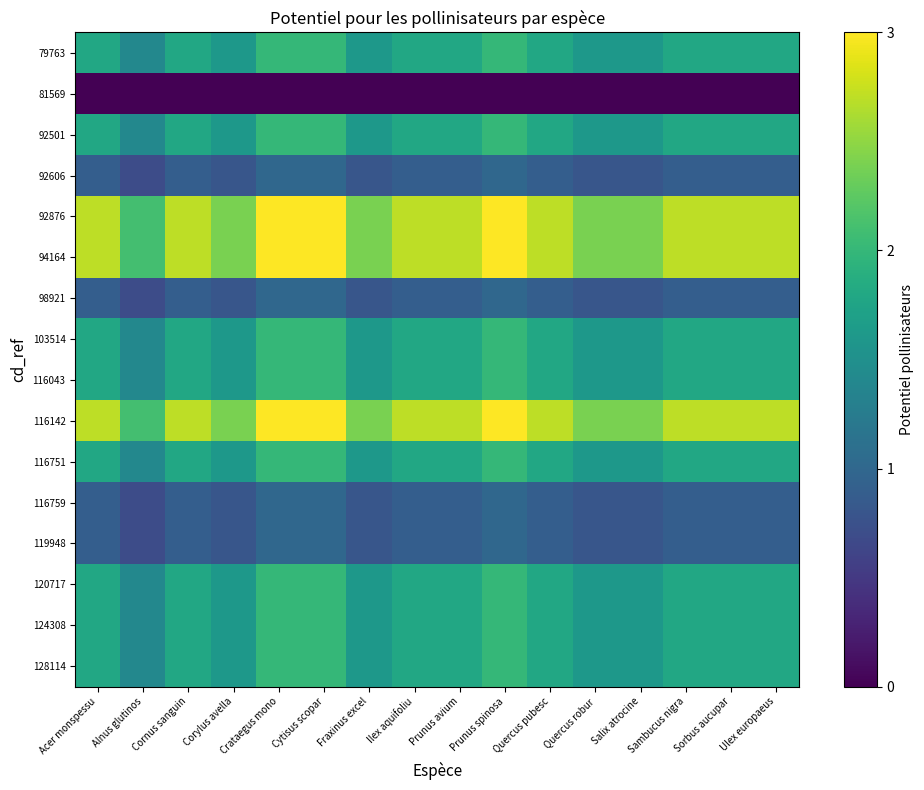

Reading left to right, what are all the values shown in this chart?

79763: Acer monspessu=1.8	Alnus glutinos=1.4	Cornus sanguin=1.8	Corylus avella=1.6	Crataegus mono=2.0	Cytisus scopar=2.0	Fraxinus excel=1.6	Ilex aquifoliu=1.8	Prunus avium=1.8	Prunus spinosa=2.0	Quercus pubesc=1.8	Quercus robur=1.6	Salix atrocine=1.6	Sambucus nigra=1.8	Sorbus aucupar=1.8	Ulex europaeus=1.8
81569: Acer monspessu=0.0	Alnus glutinos=0.0	Cornus sanguin=0.0	Corylus avella=0.0	Crataegus mono=0.0	Cytisus scopar=0.0	Fraxinus excel=0.0	Ilex aquifoliu=0.0	Prunus avium=0.0	Prunus spinosa=0.0	Quercus pubesc=0.0	Quercus robur=0.0	Salix atrocine=0.0	Sambucus nigra=0.0	Sorbus aucupar=0.0	Ulex europaeus=0.0
92501: Acer monspessu=1.8	Alnus glutinos=1.4	Cornus sanguin=1.8	Corylus avella=1.6	Crataegus mono=2.0	Cytisus scopar=2.0	Fraxinus excel=1.6	Ilex aquifoliu=1.8	Prunus avium=1.8	Prunus spinosa=2.0	Quercus pubesc=1.8	Quercus robur=1.6	Salix atrocine=1.6	Sambucus nigra=1.8	Sorbus aucupar=1.8	Ulex europaeus=1.8
92606: Acer monspessu=0.9	Alnus glutinos=0.7	Cornus sanguin=0.9	Corylus avella=0.8	Crataegus mono=1.0	Cytisus scopar=1.0	Fraxinus excel=0.8	Ilex aquifoliu=0.9	Prunus avium=0.9	Prunus spinosa=1.0	Quercus pubesc=0.9	Quercus robur=0.8	Salix atrocine=0.8	Sambucus nigra=0.9	Sorbus aucupar=0.9	Ulex europaeus=0.9
92876: Acer monspessu=2.7	Alnus glutinos=2.1	Cornus sanguin=2.7	Corylus avella=2.4	Crataegus mono=3.0	Cytisus scopar=3.0	Fraxinus excel=2.4	Ilex aquifoliu=2.7	Prunus avium=2.7	Prunus spinosa=3.0	Quercus pubesc=2.7	Quercus robur=2.4	Salix atrocine=2.4	Sambucus nigra=2.7	Sorbus aucupar=2.7	Ulex europaeus=2.7
94164: Acer monspessu=2.7	Alnus glutinos=2.1	Cornus sanguin=2.7	Corylus avella=2.4	Crataegus mono=3.0	Cytisus scopar=3.0	Fraxinus excel=2.4	Ilex aquifoliu=2.7	Prunus avium=2.7	Prunus spinosa=3.0	Quercus pubesc=2.7	Quercus robur=2.4	Salix atrocine=2.4	Sambucus nigra=2.7	Sorbus aucupar=2.7	Ulex europaeus=2.7
98921: Acer monspessu=0.9	Alnus glutinos=0.7	Cornus sanguin=0.9	Corylus avella=0.8	Crataegus mono=1.0	Cytisus scopar=1.0	Fraxinus excel=0.8	Ilex aquifoliu=0.9	Prunus avium=0.9	Prunus spinosa=1.0	Quercus pubesc=0.9	Quercus robur=0.8	Salix atrocine=0.8	Sambucus nigra=0.9	Sorbus aucupar=0.9	Ulex europaeus=0.9
103514: Acer monspessu=1.8	Alnus glutinos=1.4	Cornus sanguin=1.8	Corylus avella=1.6	Crataegus mono=2.0	Cytisus scopar=2.0	Fraxinus excel=1.6	Ilex aquifoliu=1.8	Prunus avium=1.8	Prunus spinosa=2.0	Quercus pubesc=1.8	Quercus robur=1.6	Salix atrocine=1.6	Sambucus nigra=1.8	Sorbus aucupar=1.8	Ulex europaeus=1.8
116043: Acer monspessu=1.8	Alnus glutinos=1.4	Cornus sanguin=1.8	Corylus avella=1.6	Crataegus mono=2.0	Cytisus scopar=2.0	Fraxinus excel=1.6	Ilex aquifoliu=1.8	Prunus avium=1.8	Prunus spinosa=2.0	Quercus pubesc=1.8	Quercus robur=1.6	Salix atrocine=1.6	Sambucus nigra=1.8	Sorbus aucupar=1.8	Ulex europaeus=1.8
116142: Acer monspessu=2.7	Alnus glutinos=2.1	Cornus sanguin=2.7	Corylus avella=2.4	Crataegus mono=3.0	Cytisus scopar=3.0	Fraxinus excel=2.4	Ilex aquifoliu=2.7	Prunus avium=2.7	Prunus spinosa=3.0	Quercus pubesc=2.7	Quercus robur=2.4	Salix atrocine=2.4	Sambucus nigra=2.7	Sorbus aucupar=2.7	Ulex europaeus=2.7
116751: Acer monspessu=1.8	Alnus glutinos=1.4	Cornus sanguin=1.8	Corylus avella=1.6	Crataegus mono=2.0	Cytisus scopar=2.0	Fraxinus excel=1.6	Ilex aquifoliu=1.8	Prunus avium=1.8	Prunus spinosa=2.0	Quercus pubesc=1.8	Quercus robur=1.6	Salix atrocine=1.6	Sambucus nigra=1.8	Sorbus aucupar=1.8	Ulex europaeus=1.8
116759: Acer monspessu=0.9	Alnus glutinos=0.7	Cornus sanguin=0.9	Corylus avella=0.8	Crataegus mono=1.0	Cytisus scopar=1.0	Fraxinus excel=0.8	Ilex aquifoliu=0.9	Prunus avium=0.9	Prunus spinosa=1.0	Quercus pubesc=0.9	Quercus robur=0.8	Salix atrocine=0.8	Sambucus nigra=0.9	Sorbus aucupar=0.9	Ulex europaeus=0.9
119948: Acer monspessu=0.9	Alnus glutinos=0.7	Cornus sanguin=0.9	Corylus avella=0.8	Crataegus mono=1.0	Cytisus scopar=1.0	Fraxinus excel=0.8	Ilex aquifoliu=0.9	Prunus avium=0.9	Prunus spinosa=1.0	Quercus pubesc=0.9	Quercus robur=0.8	Salix atrocine=0.8	Sambucus nigra=0.9	Sorbus aucupar=0.9	Ulex europaeus=0.9
120717: Acer monspessu=1.8	Alnus glutinos=1.4	Cornus sanguin=1.8	Corylus avella=1.6	Crataegus mono=2.0	Cytisus scopar=2.0	Fraxinus excel=1.6	Ilex aquifoliu=1.8	Prunus avium=1.8	Prunus spinosa=2.0	Quercus pubesc=1.8	Quercus robur=1.6	Salix atrocine=1.6	Sambucus nigra=1.8	Sorbus aucupar=1.8	Ulex europaeus=1.8
124308: Acer monspessu=1.8	Alnus glutinos=1.4	Cornus sanguin=1.8	Corylus avella=1.6	Crataegus mono=2.0	Cytisus scopar=2.0	Fraxinus excel=1.6	Ilex aquifoliu=1.8	Prunus avium=1.8	Prunus spinosa=2.0	Quercus pubesc=1.8	Quercus robur=1.6	Salix atrocine=1.6	Sambucus nigra=1.8	Sorbus aucupar=1.8	Ulex europaeus=1.8
128114: Acer monspessu=1.8	Alnus glutinos=1.4	Cornus sanguin=1.8	Corylus avella=1.6	Crataegus mono=2.0	Cytisus scopar=2.0	Fraxinus excel=1.6	Ilex aquifoliu=1.8	Prunus avium=1.8	Prunus spinosa=2.0	Quercus pubesc=1.8	Quercus robur=1.6	Salix atrocine=1.6	Sambucus nigra=1.8	Sorbus aucupar=1.8	Ulex europaeus=1.8